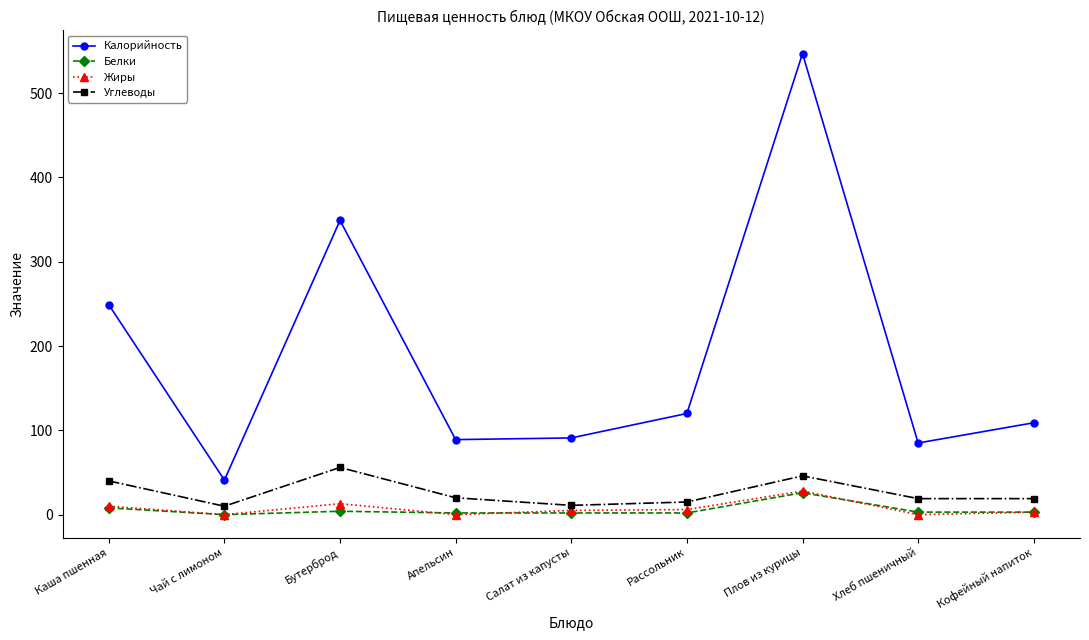

What are all the series names shown in the legend?

Калорийность, Белки, Жиры, Углеводы